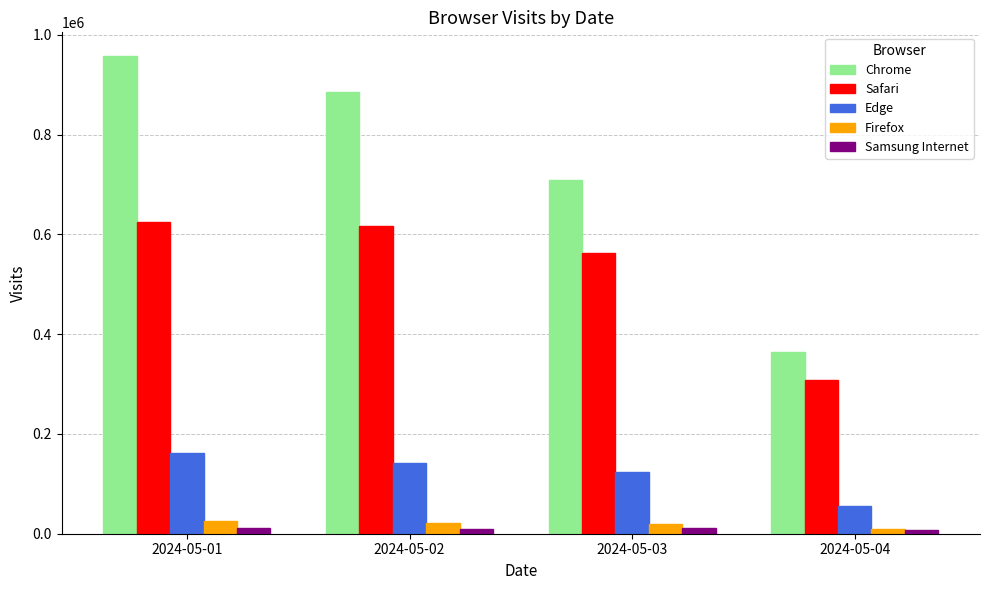

Does the chart contain stacked bars?

No